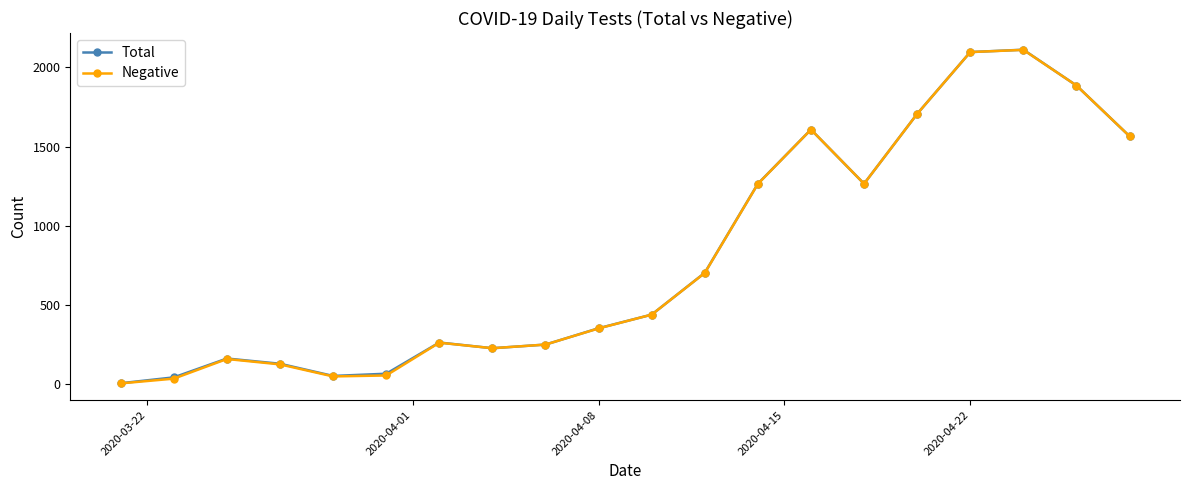

At how many categories does at least one series exceed 1363?

6